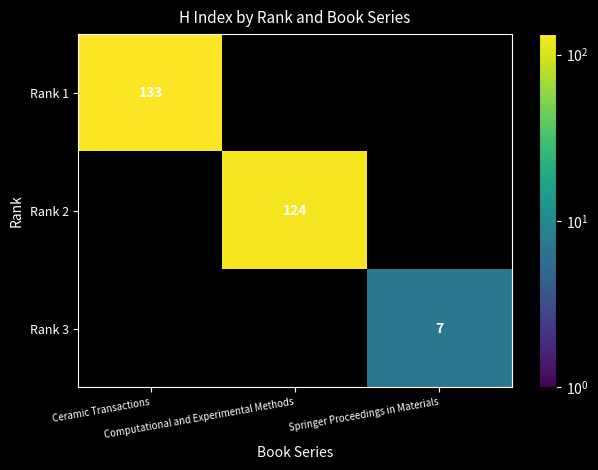

What is the maximum value for Rank 1?

133.0